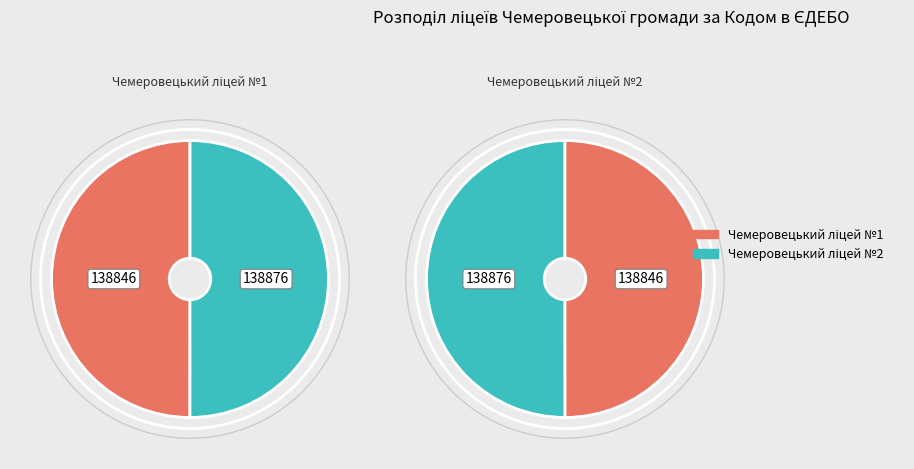

What percentage do Чемеровецький ліцей №2 and Чемеровецький ліцей №1 together represent?

100.0%